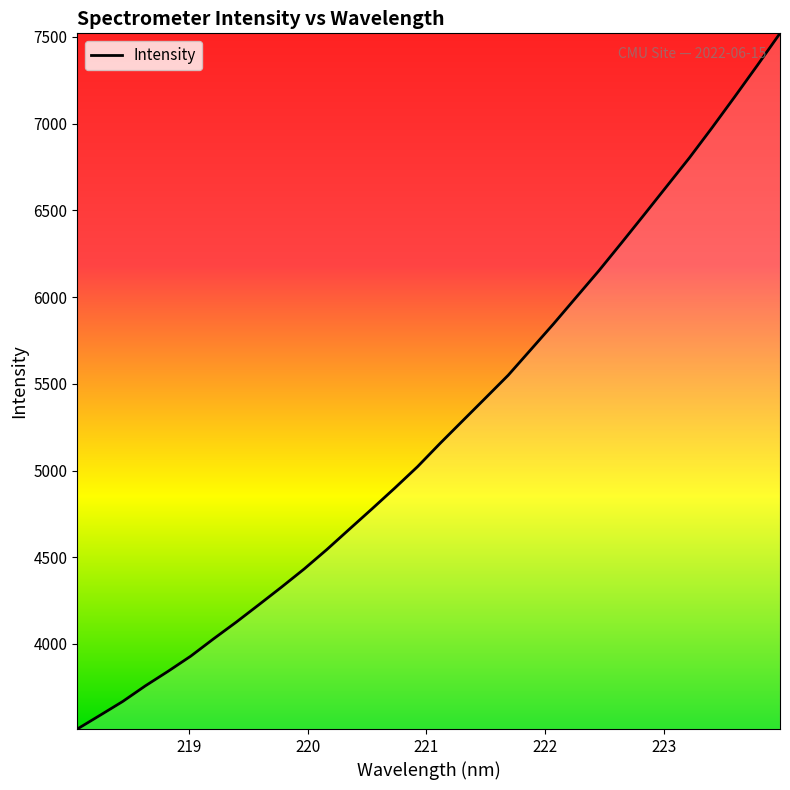

What is the greatest value displayed?

7521.0